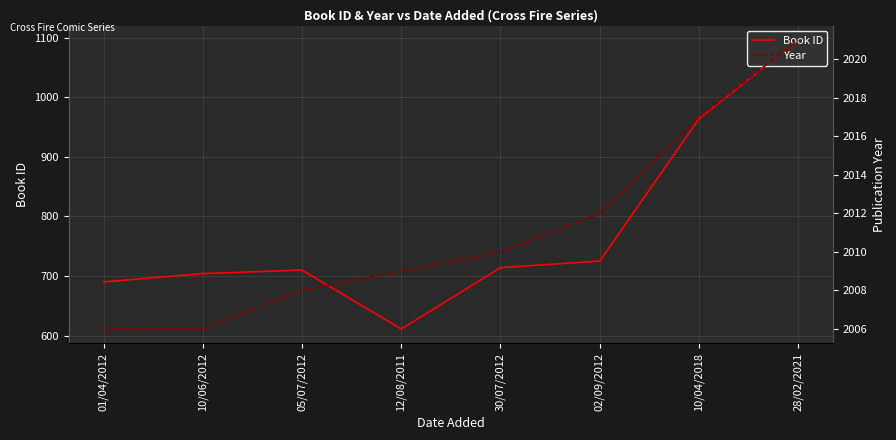

Reading left to right, transcribe all the data shown in this chart.

Book ID: 690	704	710	611	714	725	964	1096
Year: 2006	2006	2008	2009	2010	2012	2017	2021